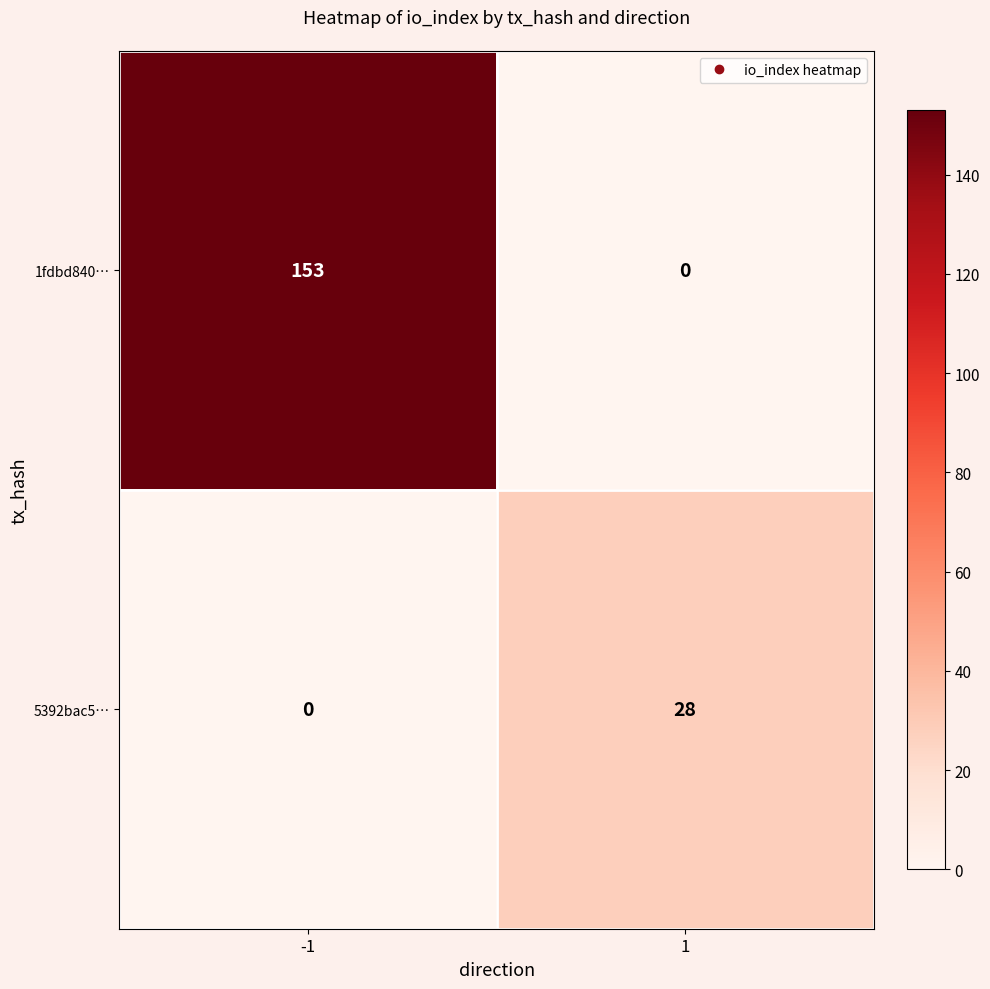

How many distinct data groups are displayed?

2